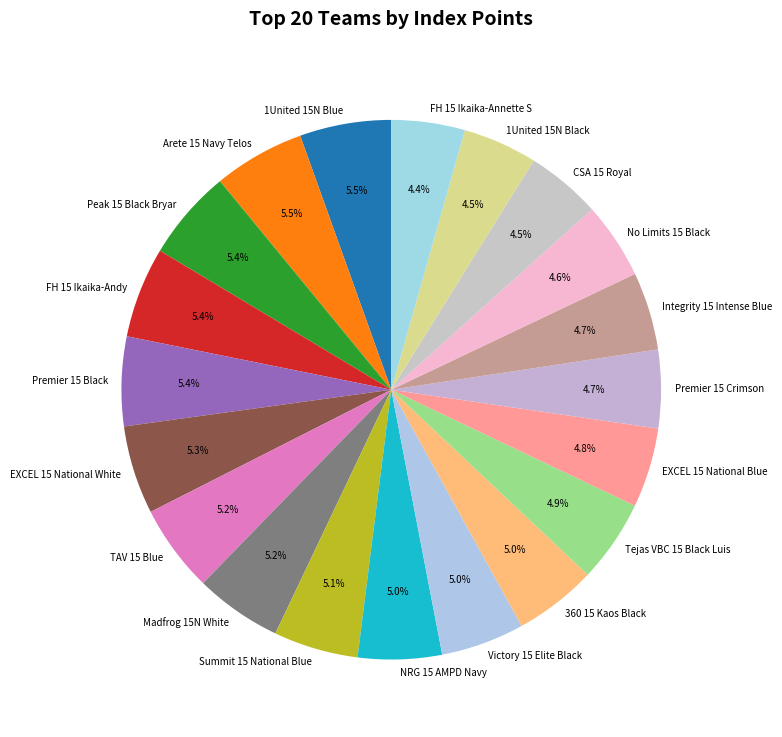

How many slices are in this pie chart?

20